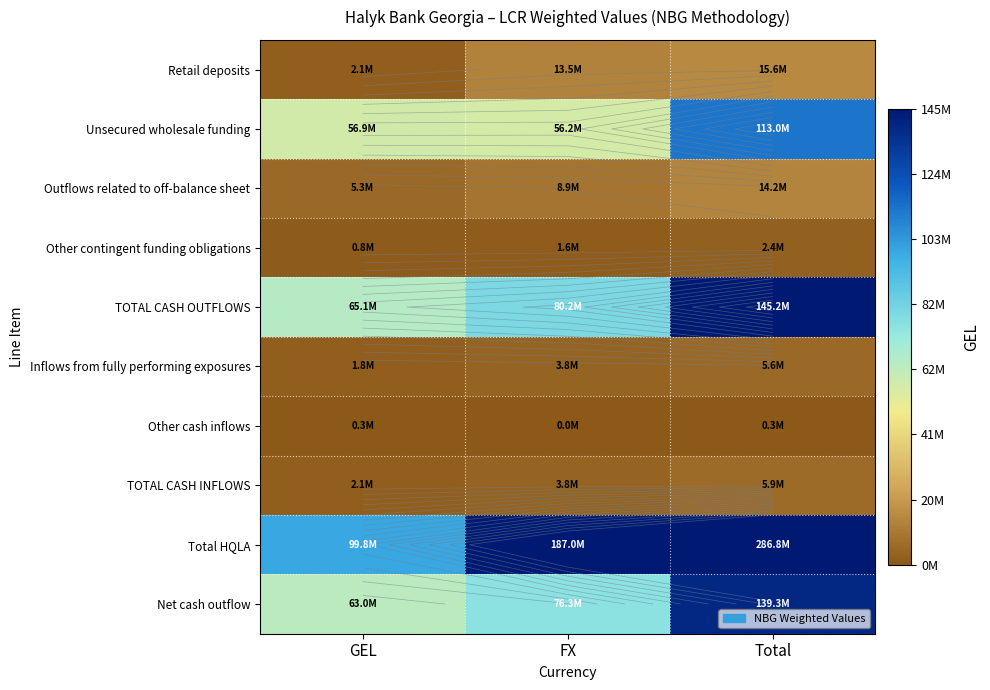

The Outflows related to off-balance sheet series shows 8858366.9 at FX. True or false?

True